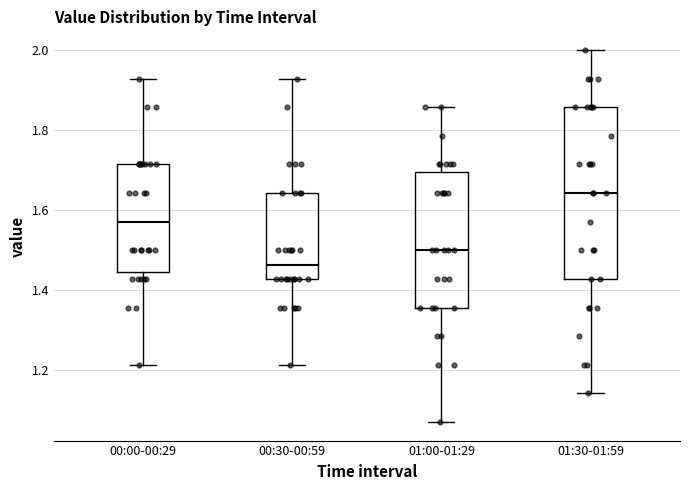

Which box's median line is the lowest?

00:30-00:59